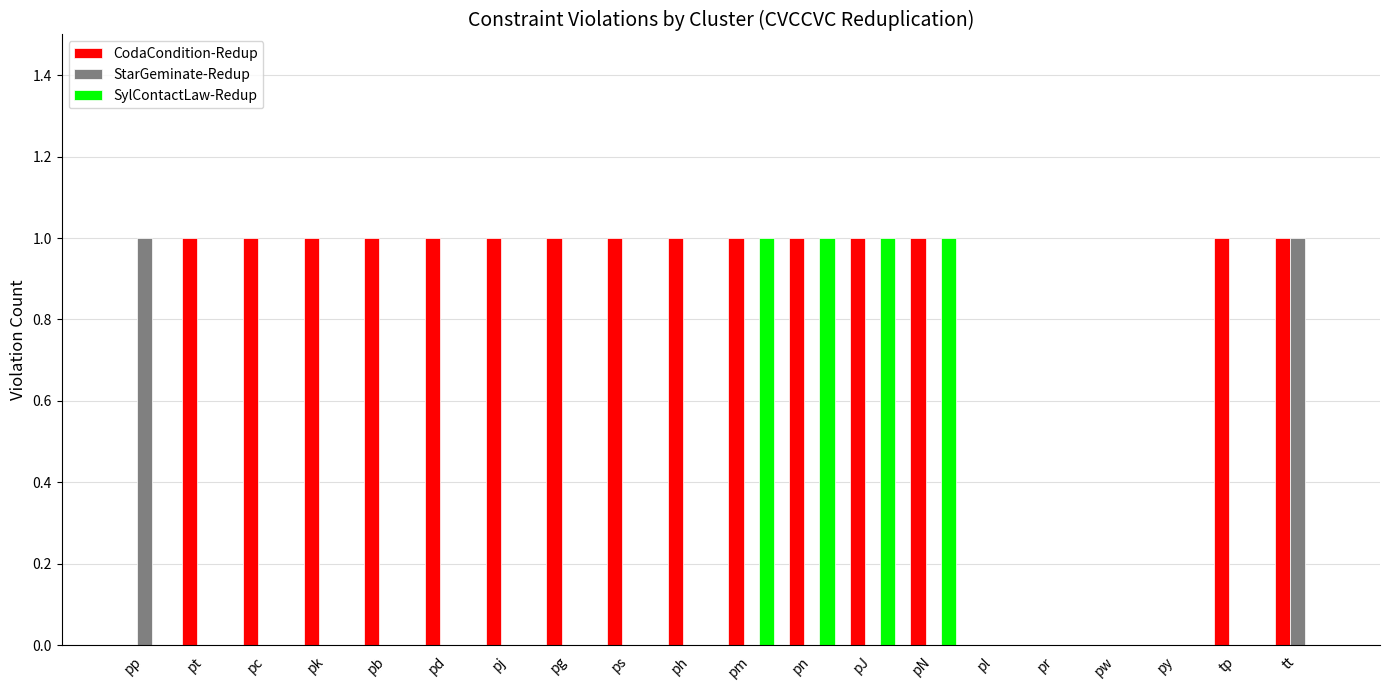

Count the CodaCondition-Redup values in the range 1 to 2.

15